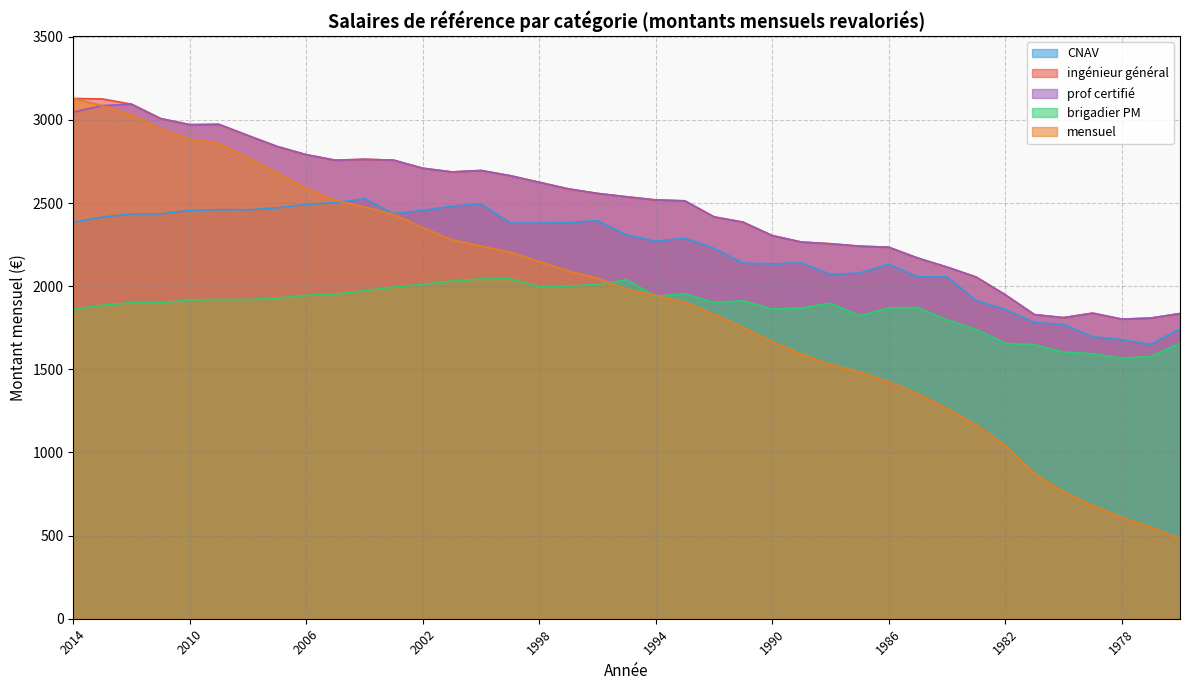

Which category has the highest value across all series?

2014